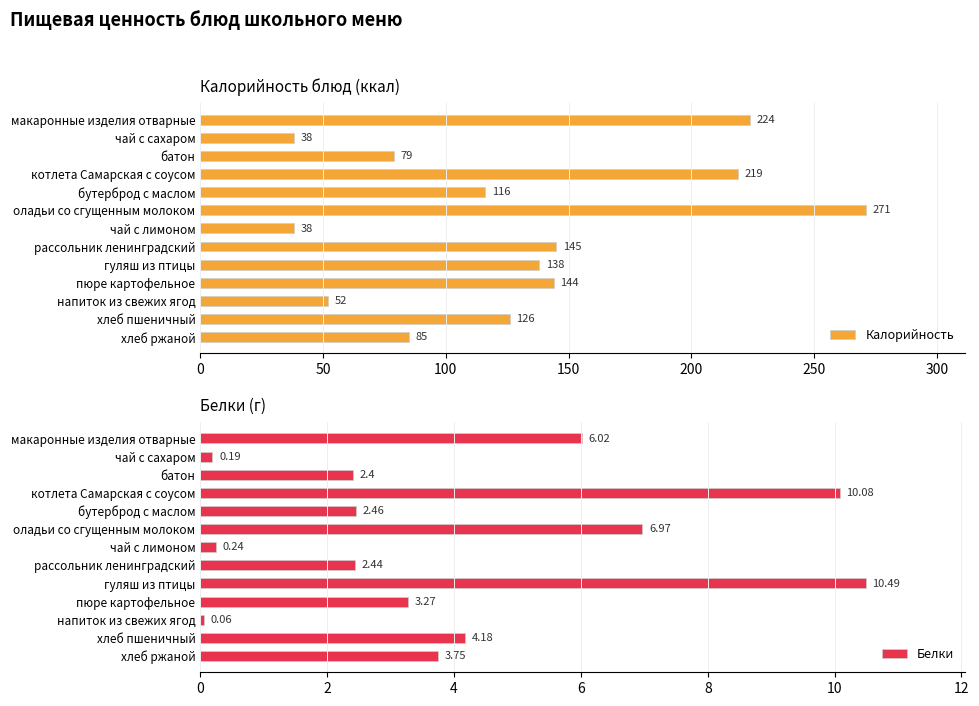

What is the highest value of the Калорийность series?

271